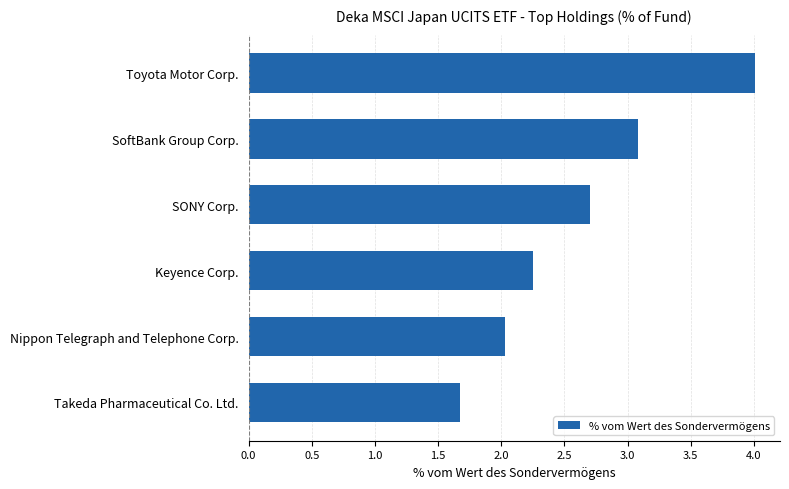

What is the value of the 2nd bar from the top?

3.1